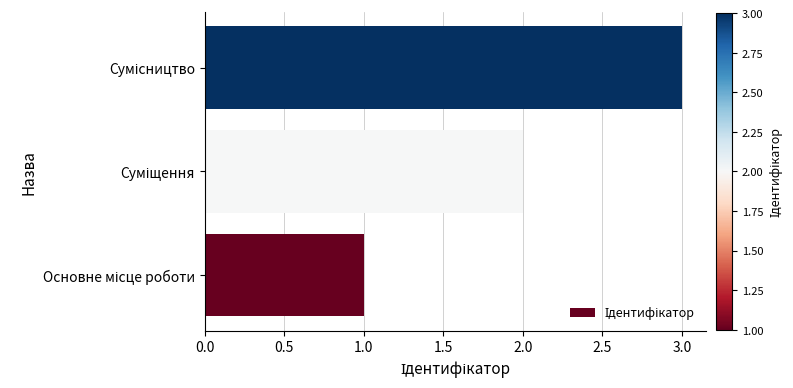

What is the difference between the maximum and second lowest values?

1